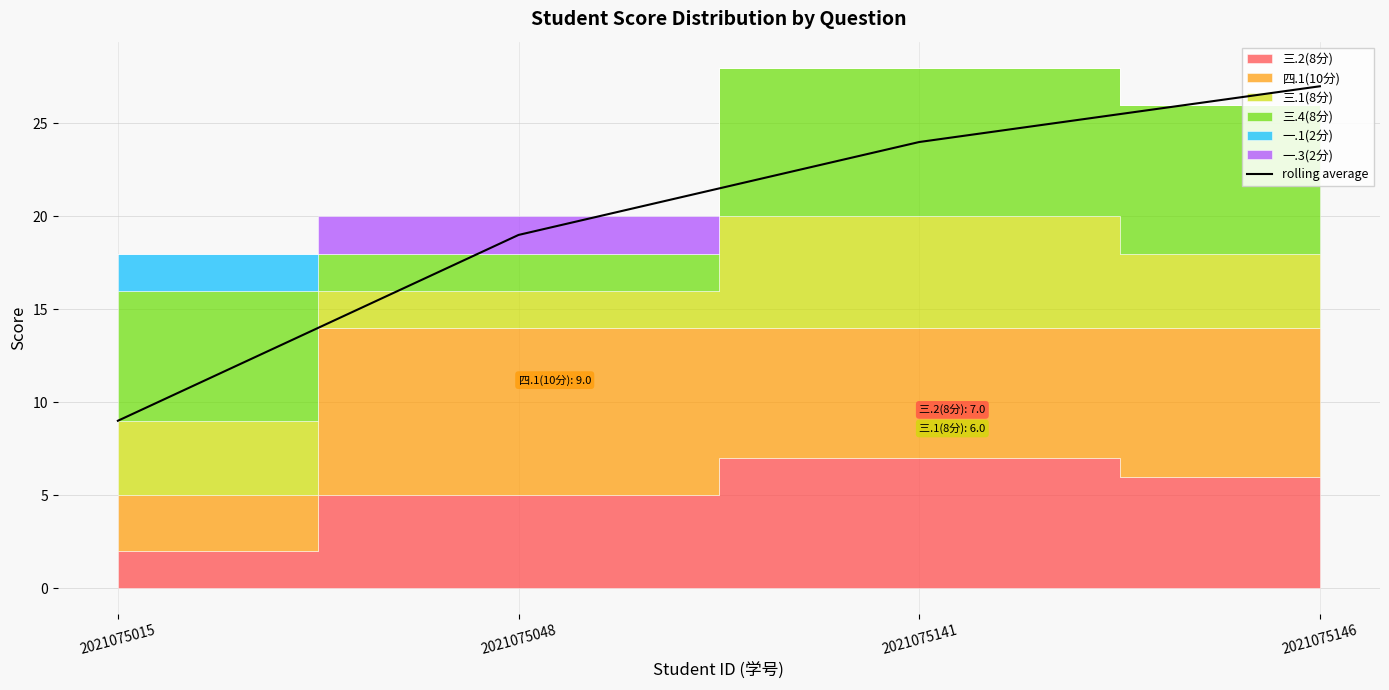

List the labels in order of value, smallest first.

2021075015, 2021075048, 2021075141, 2021075146